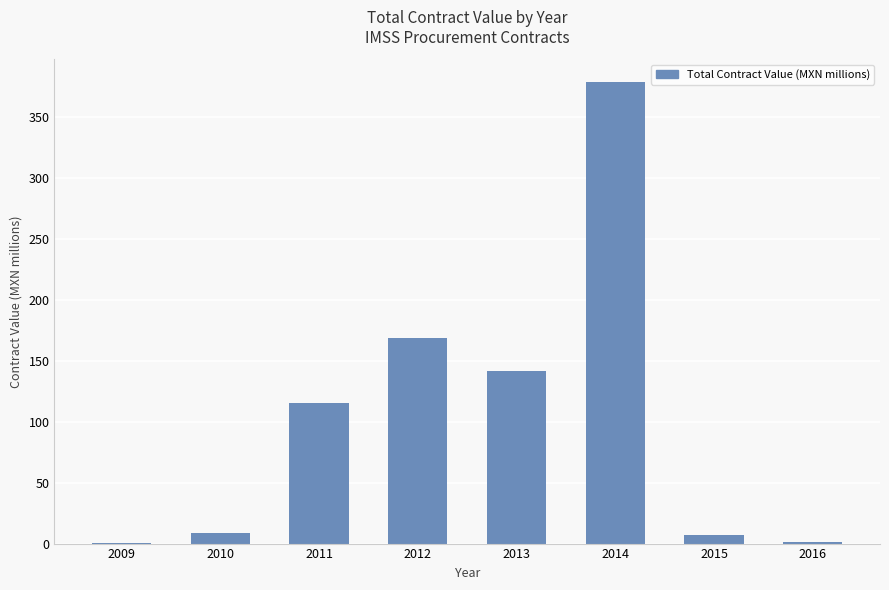

What is the ratio of the value at 2014 to the value at 2012?

2.2